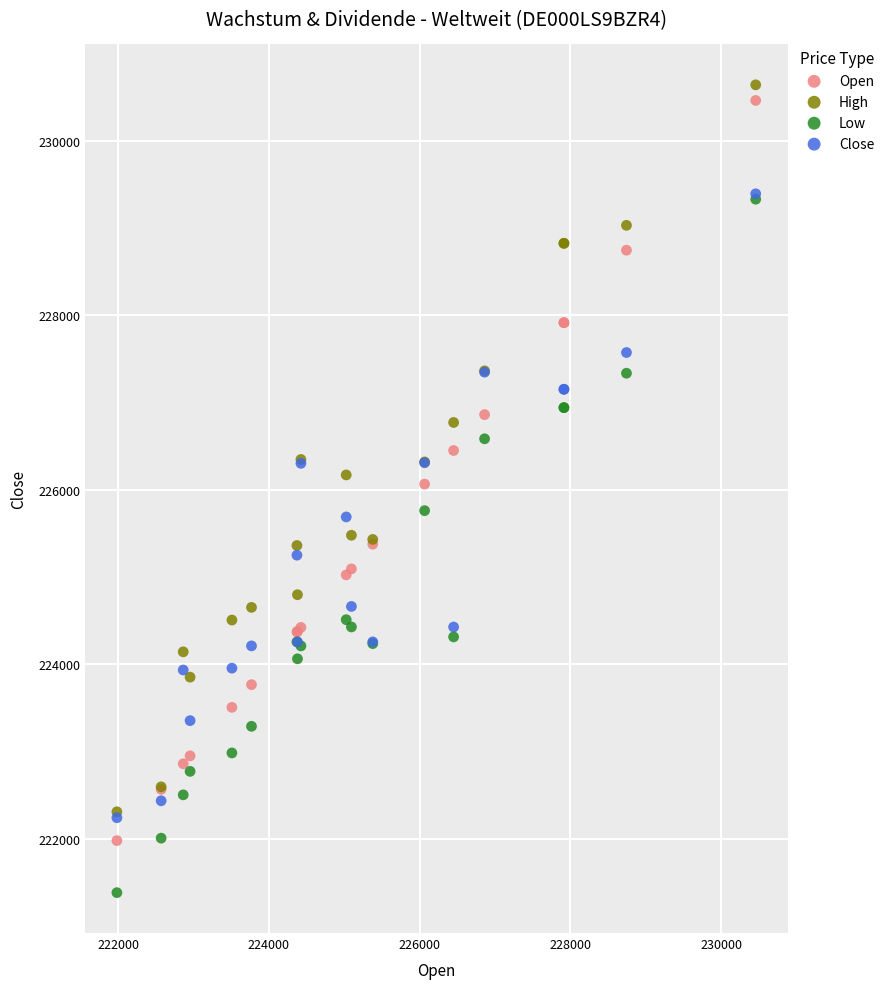

What are all the series names shown in the legend?

Open, High, Low, Close